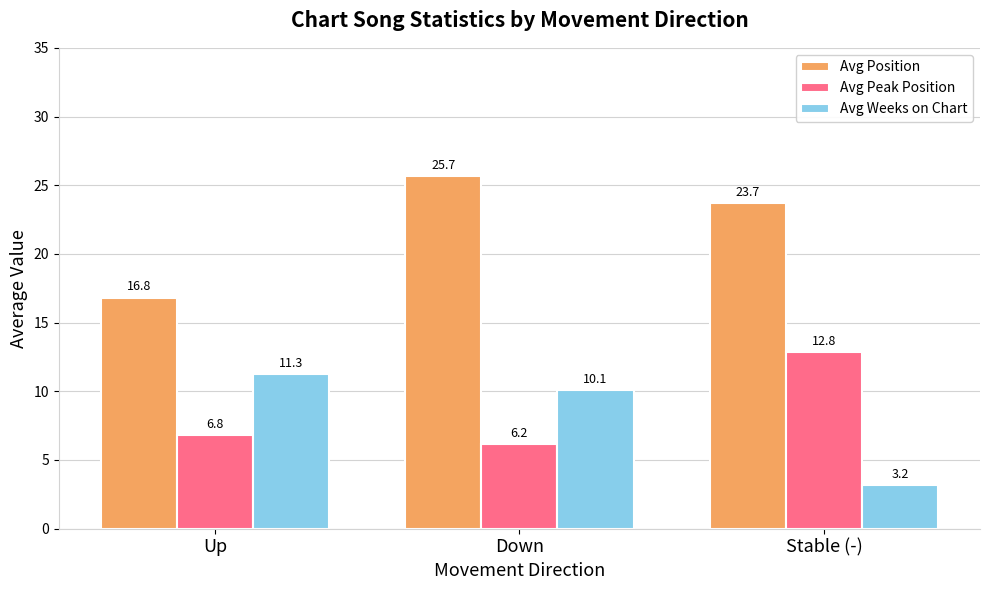

Reading left to right, transcribe all the data shown in this chart.

Avg Position: Up=16.8	Down=25.7	Stable (-)=23.7
Avg Peak Position: Up=6.8	Down=6.2	Stable (-)=12.8
Avg Weeks on Chart: Up=11.3	Down=10.1	Stable (-)=3.2